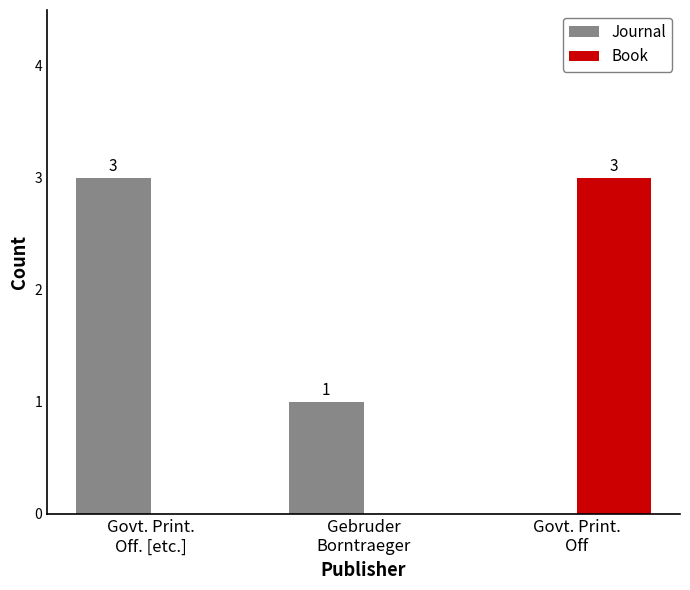

True or false: Journal has a value of 1 at Gebruder
Borntraeger.

True